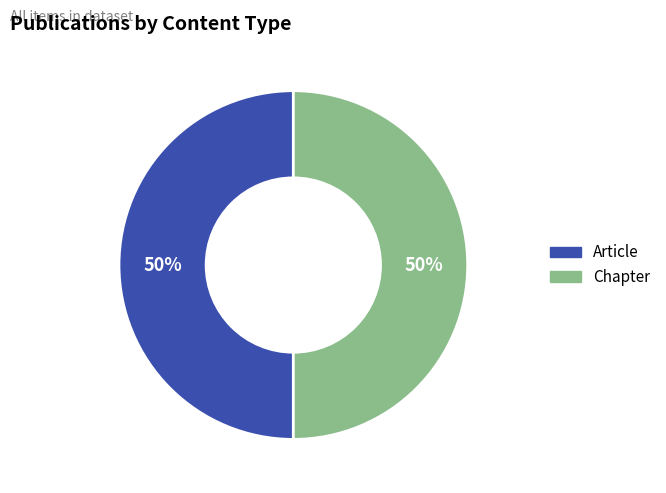

To the nearest percent, what portion does Chapter represent?

50%